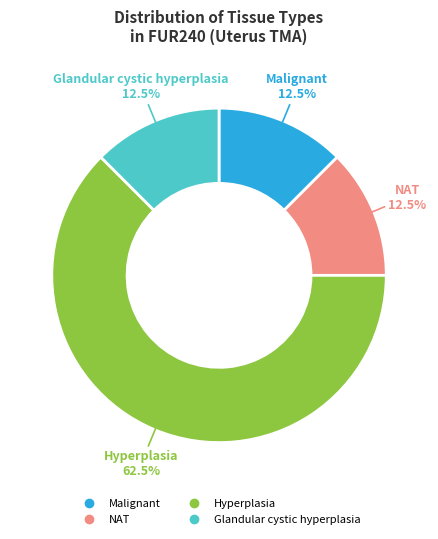

What is the ratio of the value at Hyperplasia to the value at Glandular cystic hyperplasia?

5.0